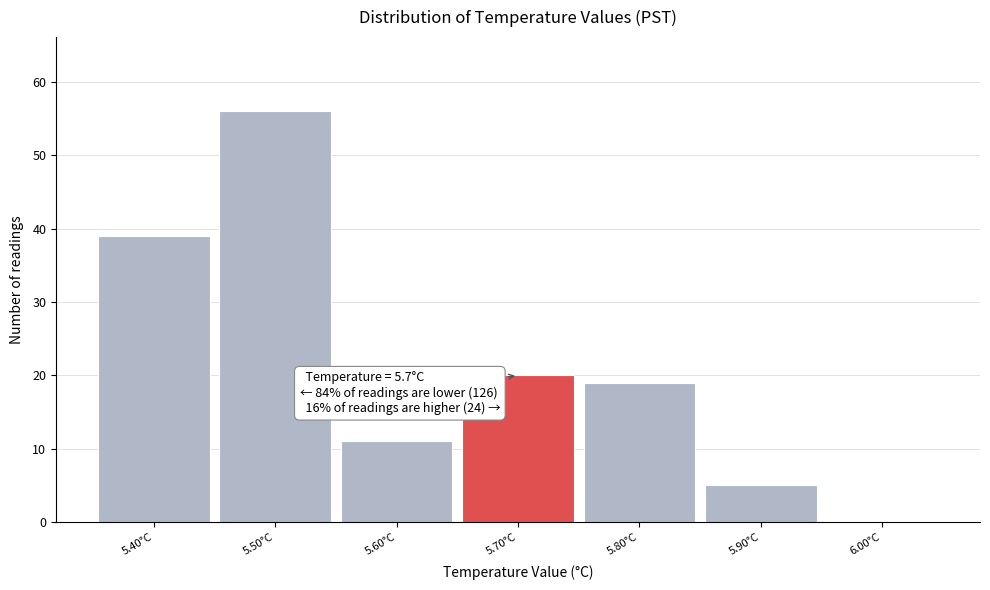

Over which range of the x-axis is the bar tallest?

5.45 to 5.55